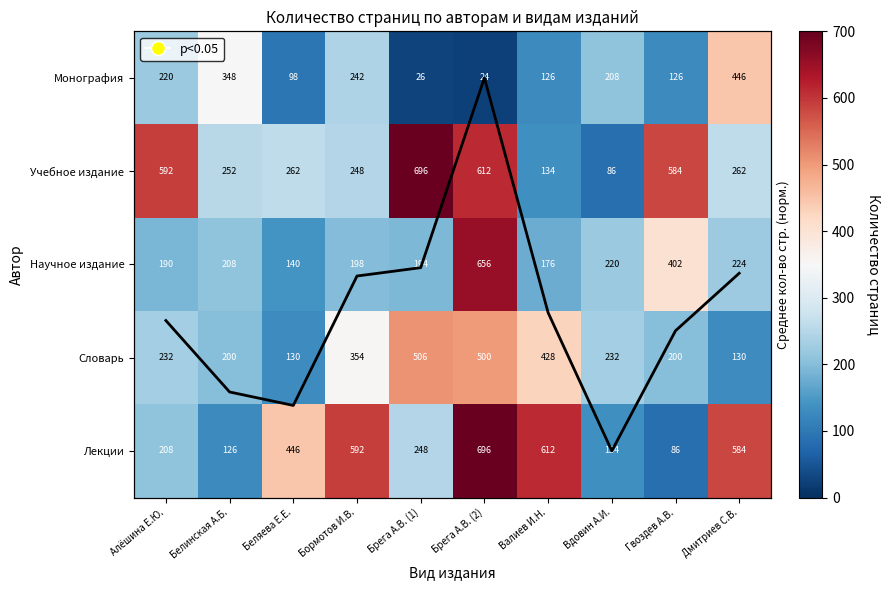

Which category has the highest value in the Монография series?

Дмитриев С.В.